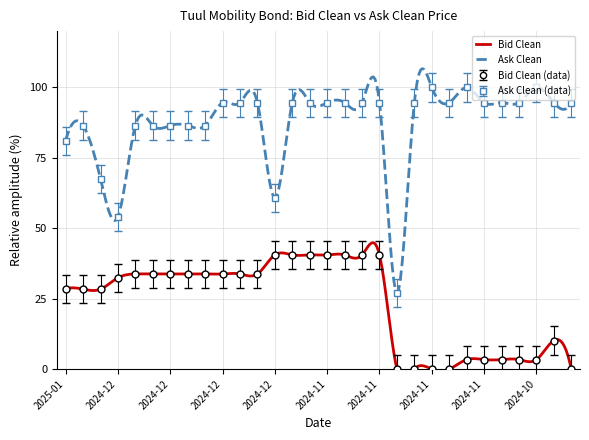

Reading left to right, extract all data points from this chart.

Bid Clean: 28.4	28.4	28.4	32.4	33.8	33.8	33.8	33.8	33.8	33.8	33.8	33.8	40.5	40.5	40.5	40.5	40.5	40.5	40.5	0.0	0.0	0.0	0.0	3.4	3.4	3.4	3.4	3.4	10.1	0.0
Ask Clean: 81.1	86.5	67.6	54.1	86.5	86.5	86.5	86.5	86.5	94.6	94.6	94.6	60.8	94.6	94.6	94.6	94.6	94.6	94.6	27.0	94.6	100.0	94.6	100.0	94.6	94.6	94.6	100.0	94.6	94.6